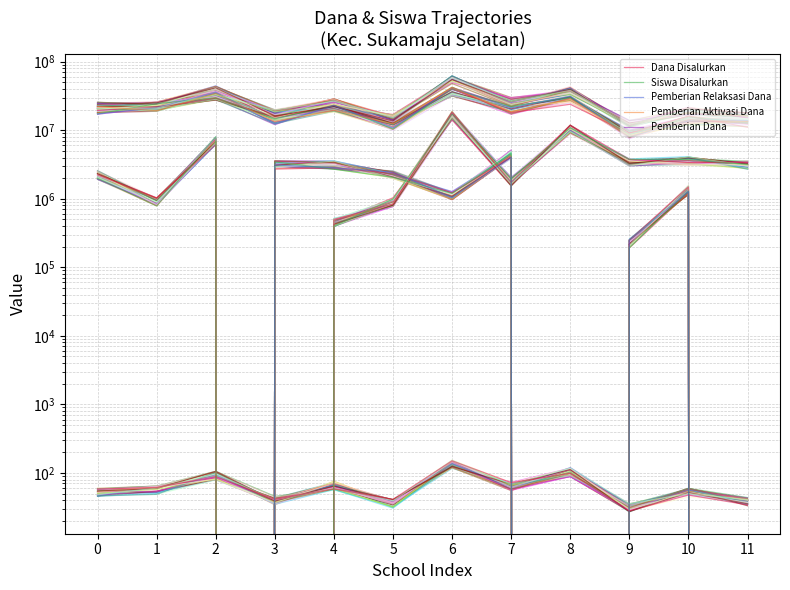

After their last crossing, which series has the higher values: Pemberian Aktivasi Dana or Pemberian Relaksasi Dana?

Pemberian Relaksasi Dana